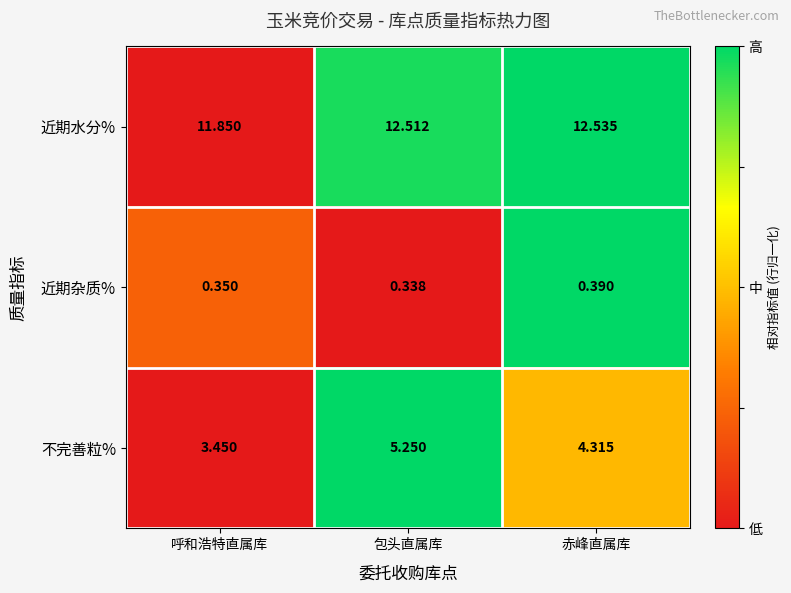

At which label is 近期杂质% closest to 0?

包头直属库